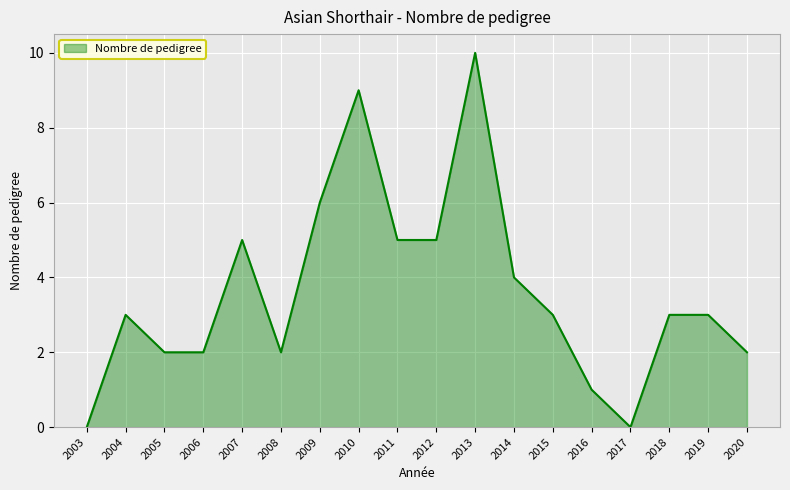

The value at 2019 is 4. True or false?

False